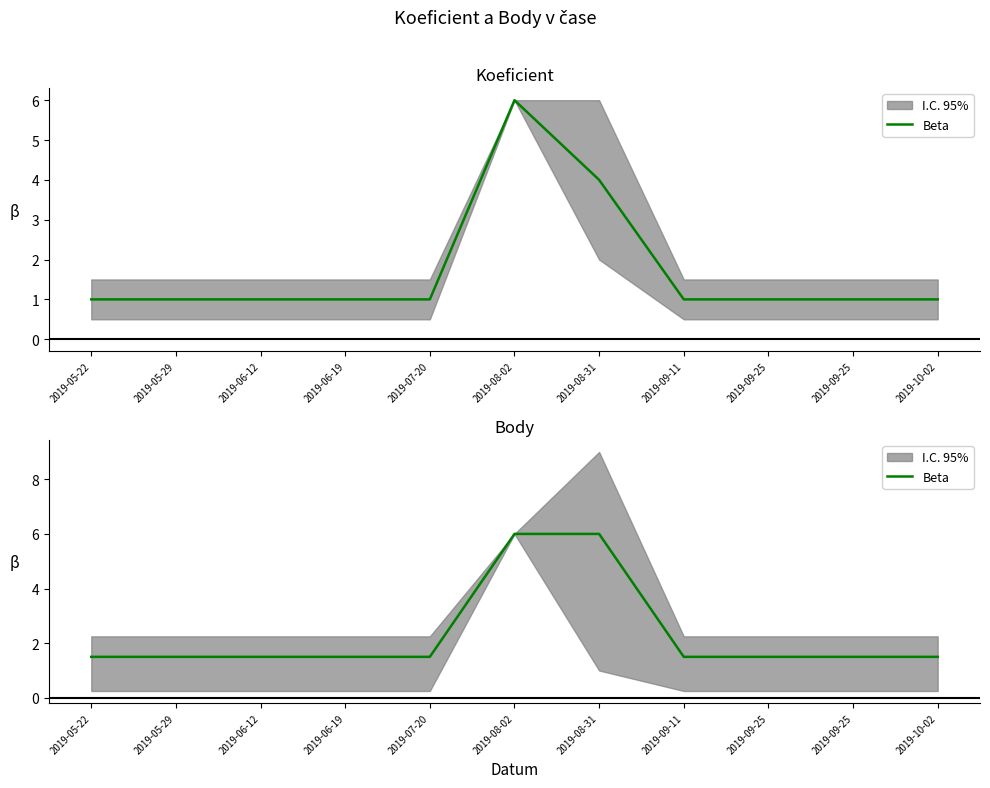

Which category has the lowest value across all series?

2019-05-22